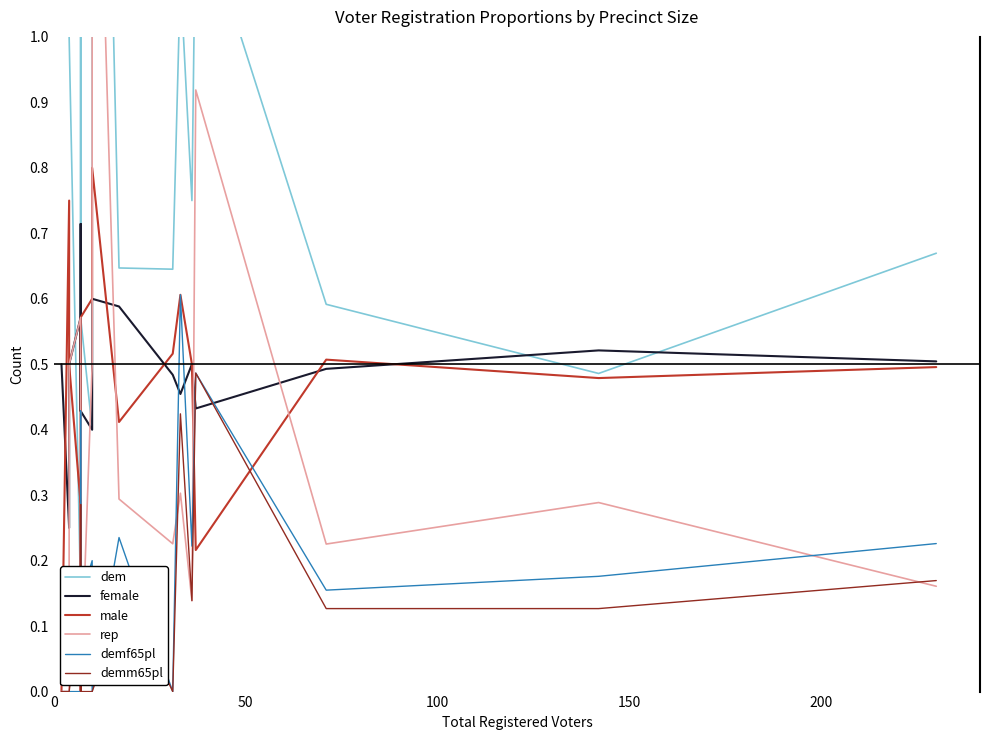

True or false: dem and female intersect in this chart.

True